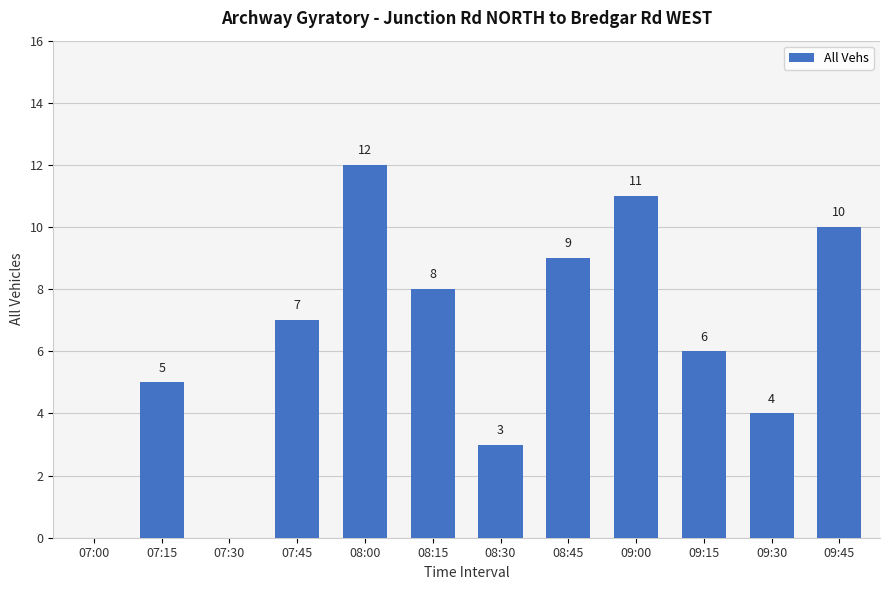

Reading right to left, what are all the values shown in this chart?

09:45=10	09:30=4	09:15=6	09:00=11	08:45=9	08:30=3	08:15=8	08:00=12	07:45=7	07:30=0	07:15=5	07:00=0